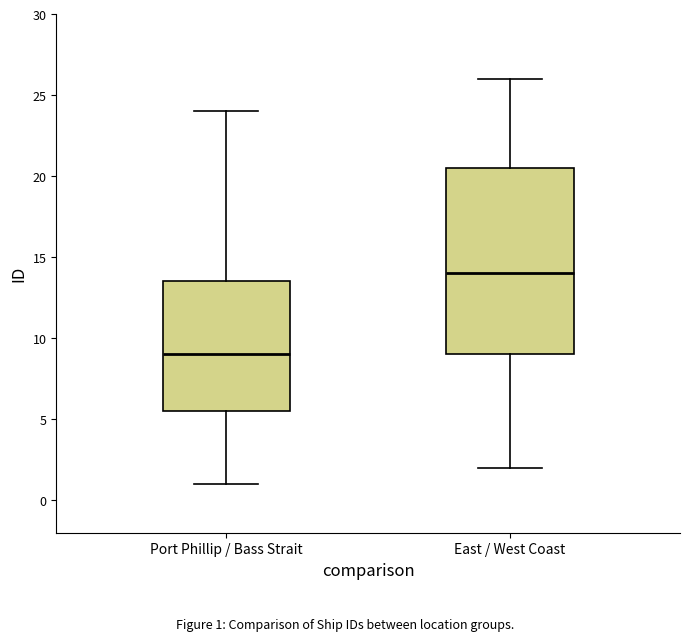

Which box has the highest median line?

East / West Coast